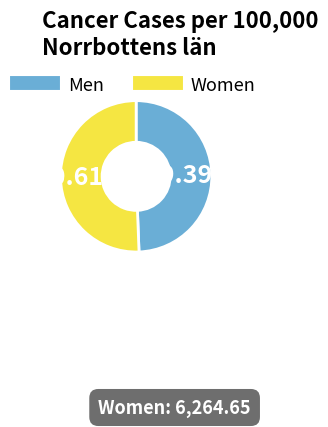

Does any single category account for the majority?

Yes